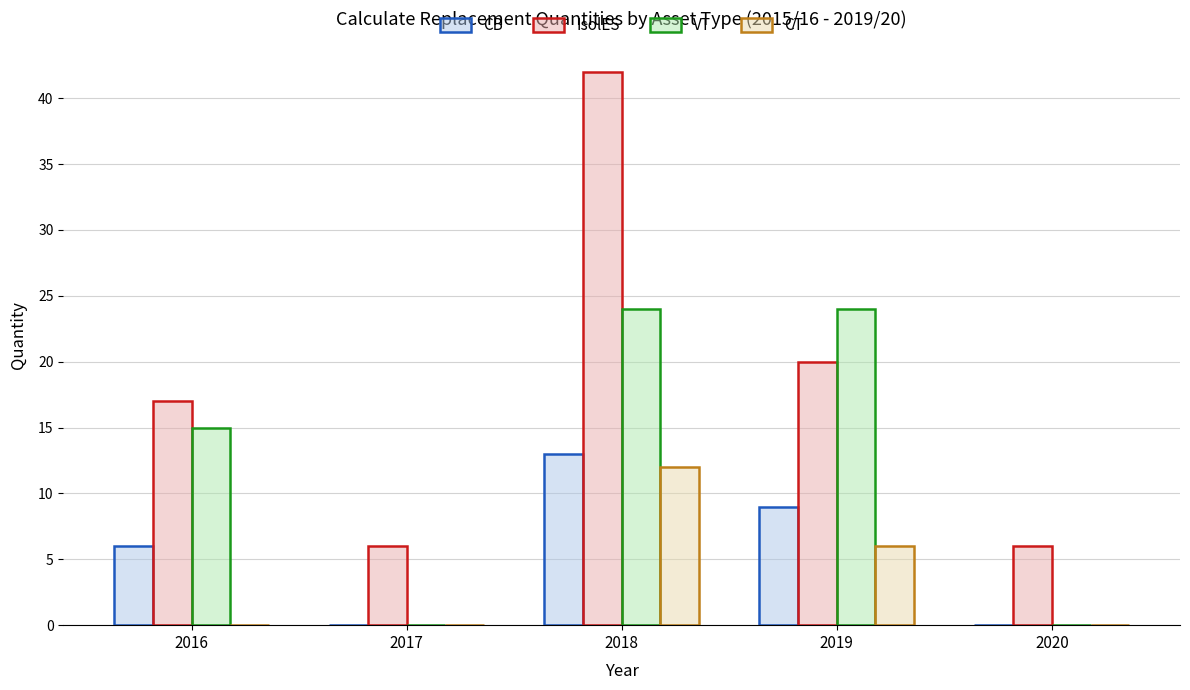

Reading right to left, list all the values displayed in this chart.

CB: 2020=0	2019=9	2018=13	2017=0	2016=6
IsolES: 2020=6	2019=20	2018=42	2017=6	2016=17
VT: 2020=0	2019=24	2018=24	2017=0	2016=15
CT: 2020=0	2019=6	2018=12	2017=0	2016=0